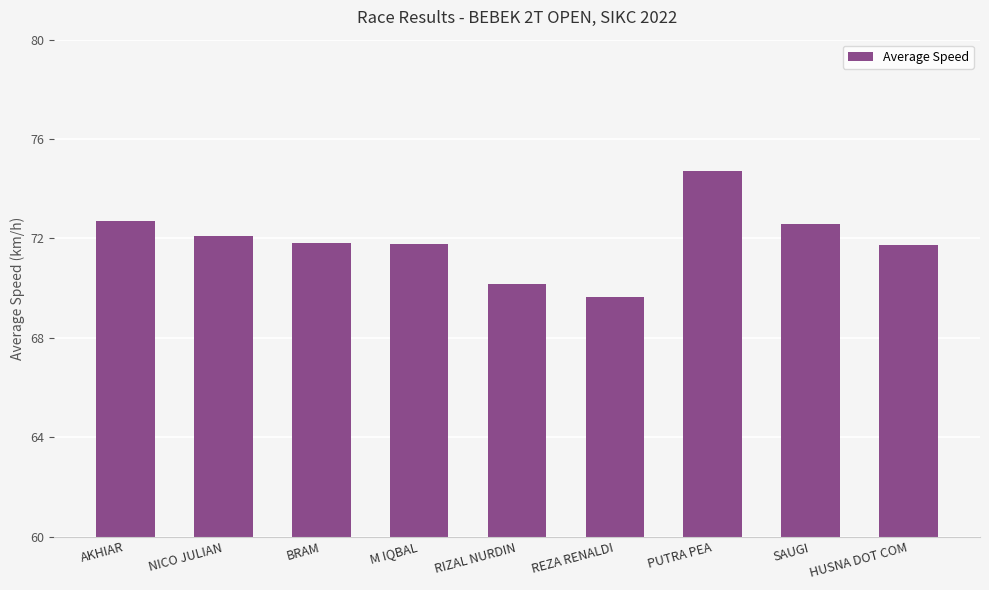

At which label does the data first exceed 71?

AKHIAR